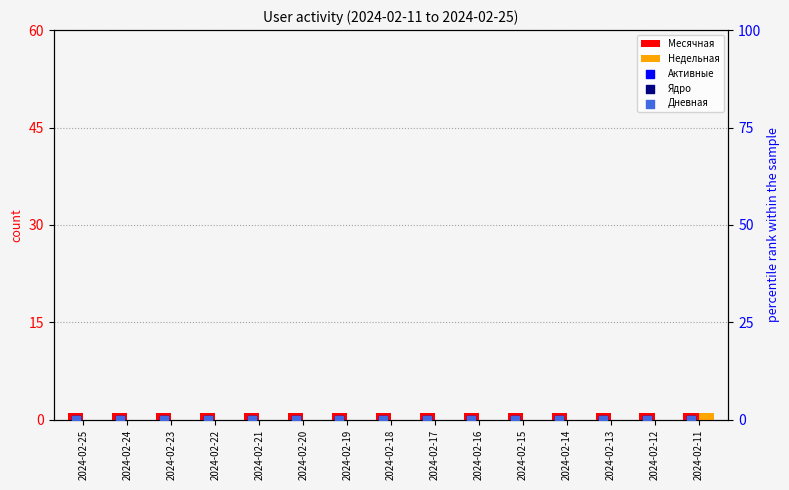

Which series reaches the minimum Y coordinate?

Недельная